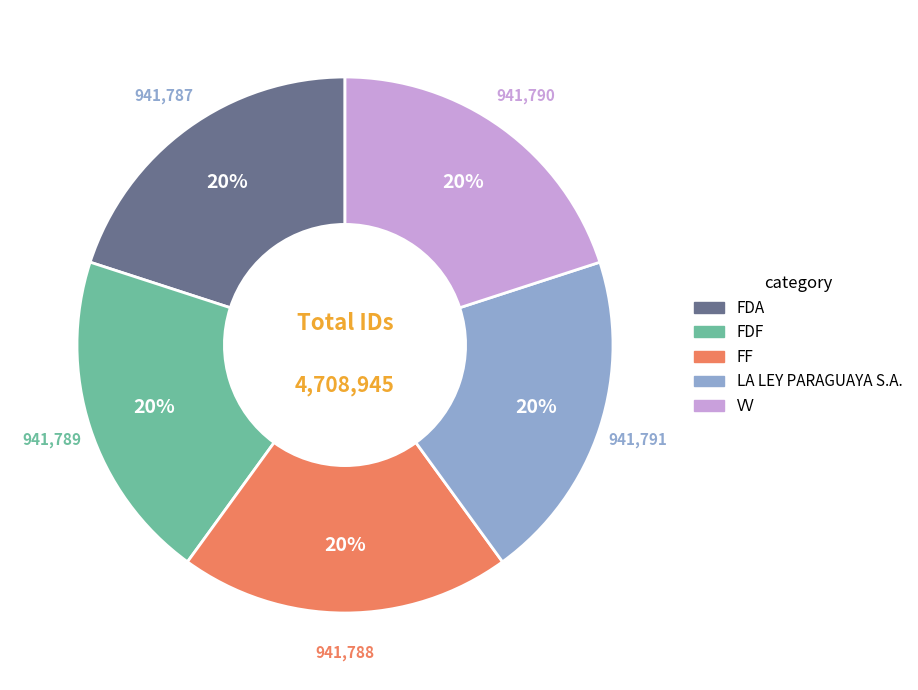

Is the sum of FDF and FDA greater than half?

No